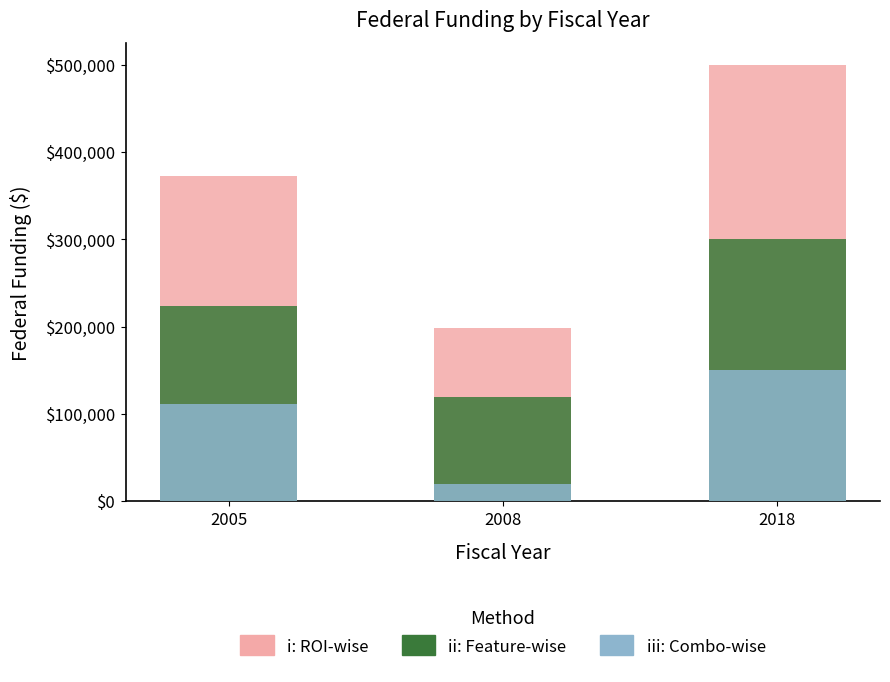

Which label corresponds to the largest value in the chart?

2018